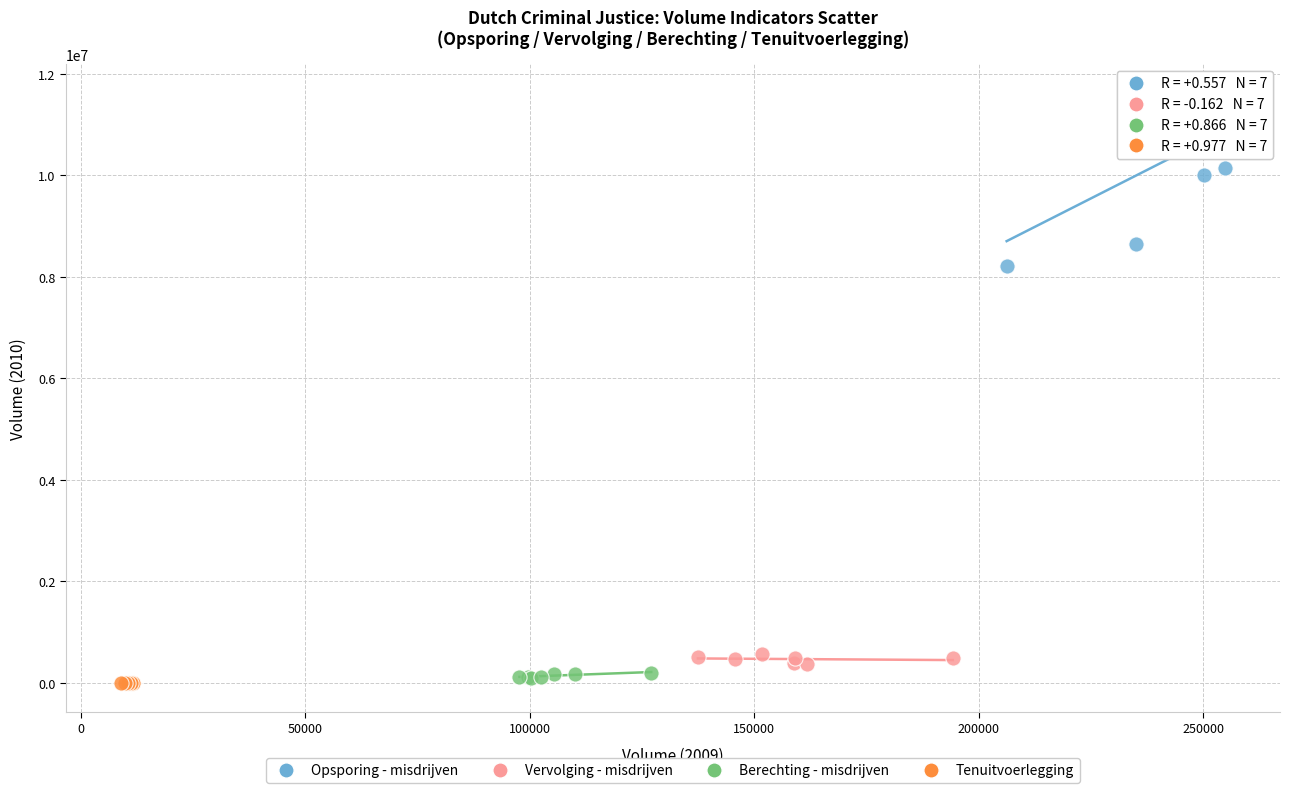

Which series reaches the maximum Y coordinate?

Opsporing - misdrijven